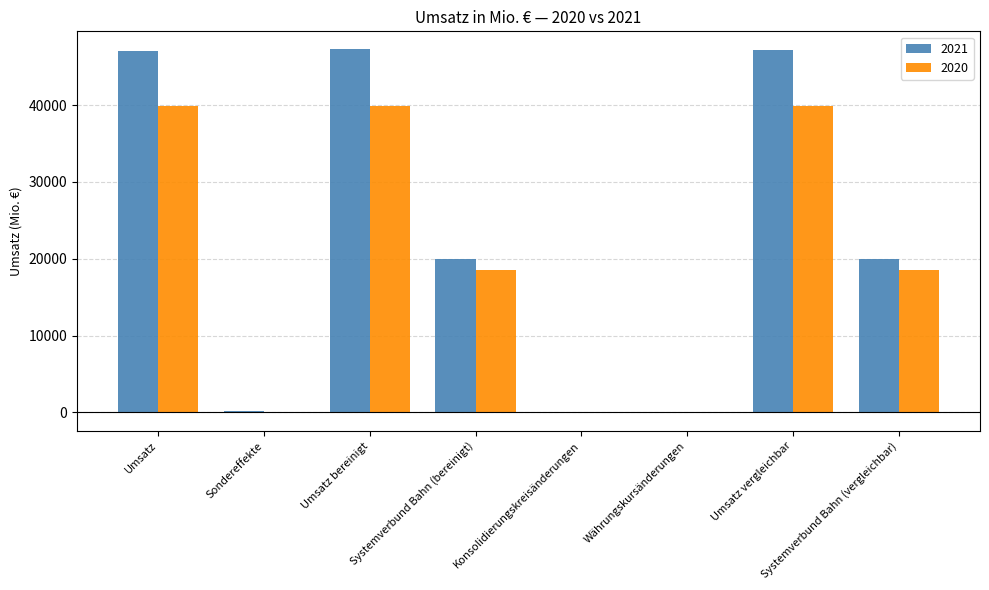

How many groups of bars are there?

8